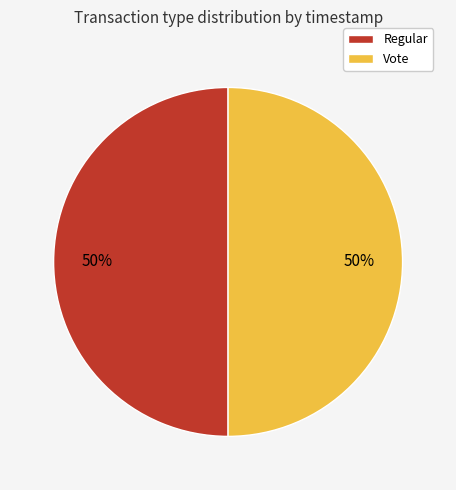

What percentage is the Regular slice, to the nearest percent?

50%